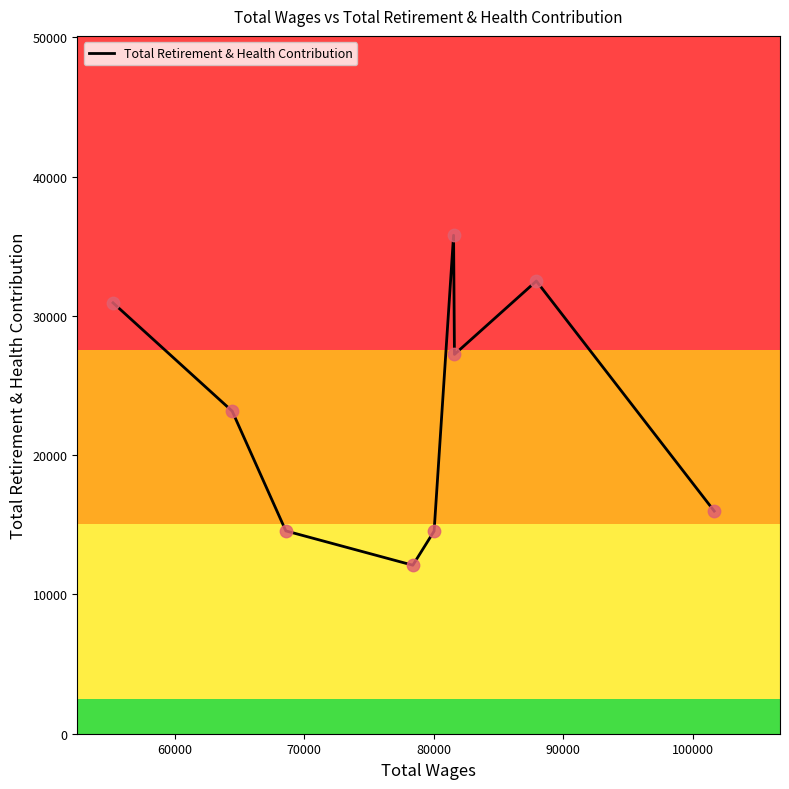

What is the difference between the maximum and minimum values?

23691